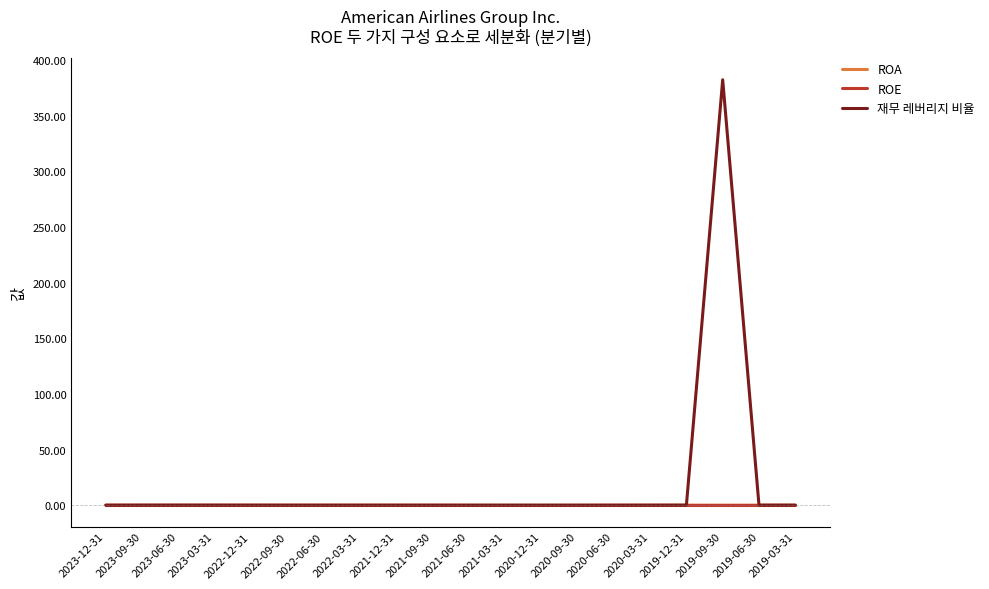

How many values in the 재무 레버리지 비율 series exceed 0?

1